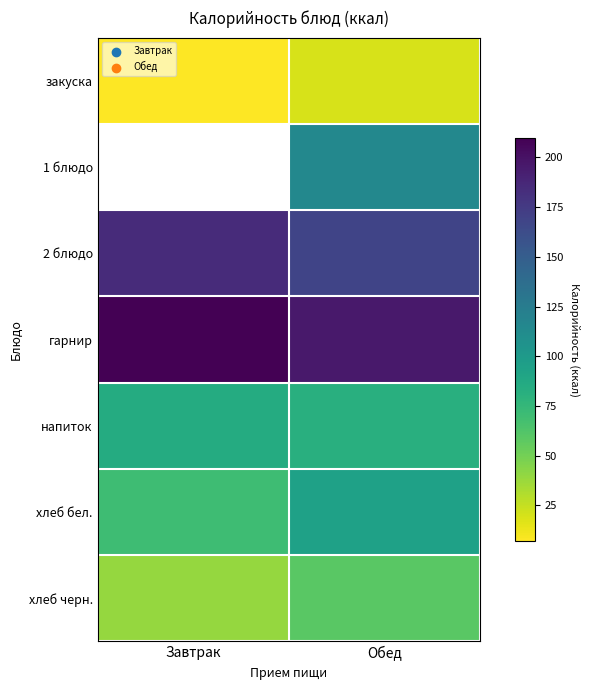

At how many categories does at least one series exceed 158?

2